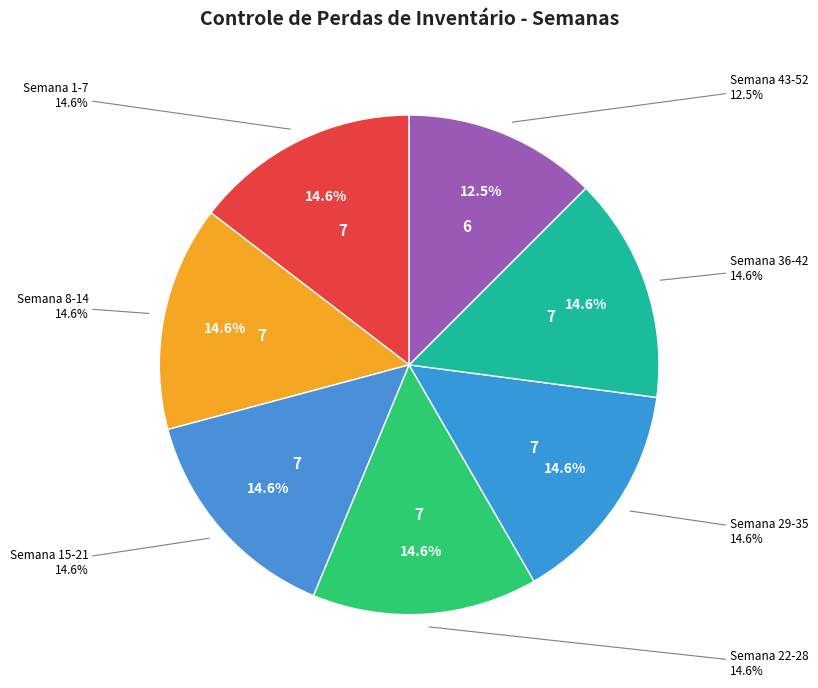

Approximately how many times larger is the value at Semana 15-21 compared to Semana 43-52?

1.2